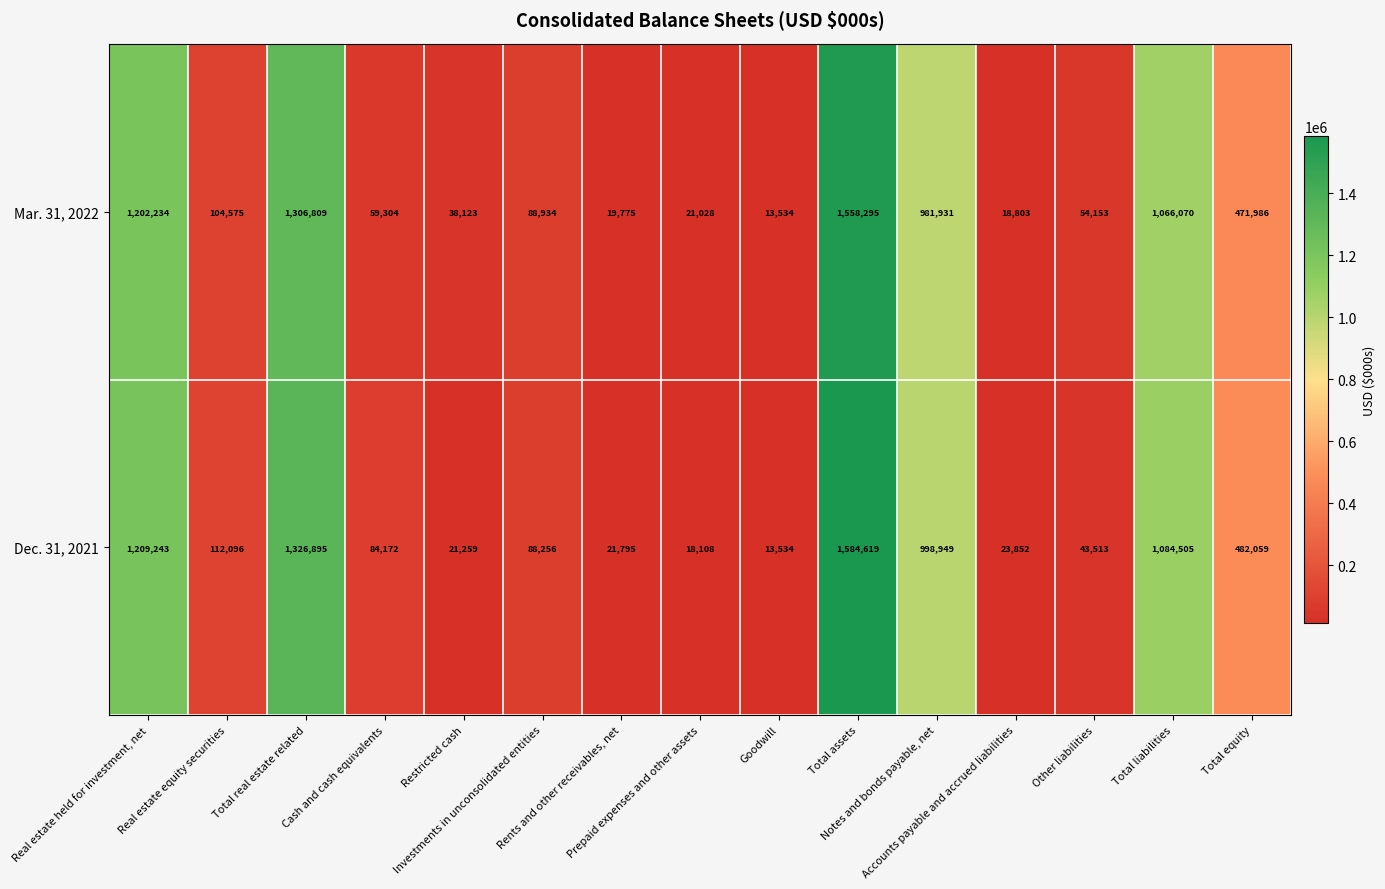

Which series has the widest spread of values?

Dec. 31, 2021